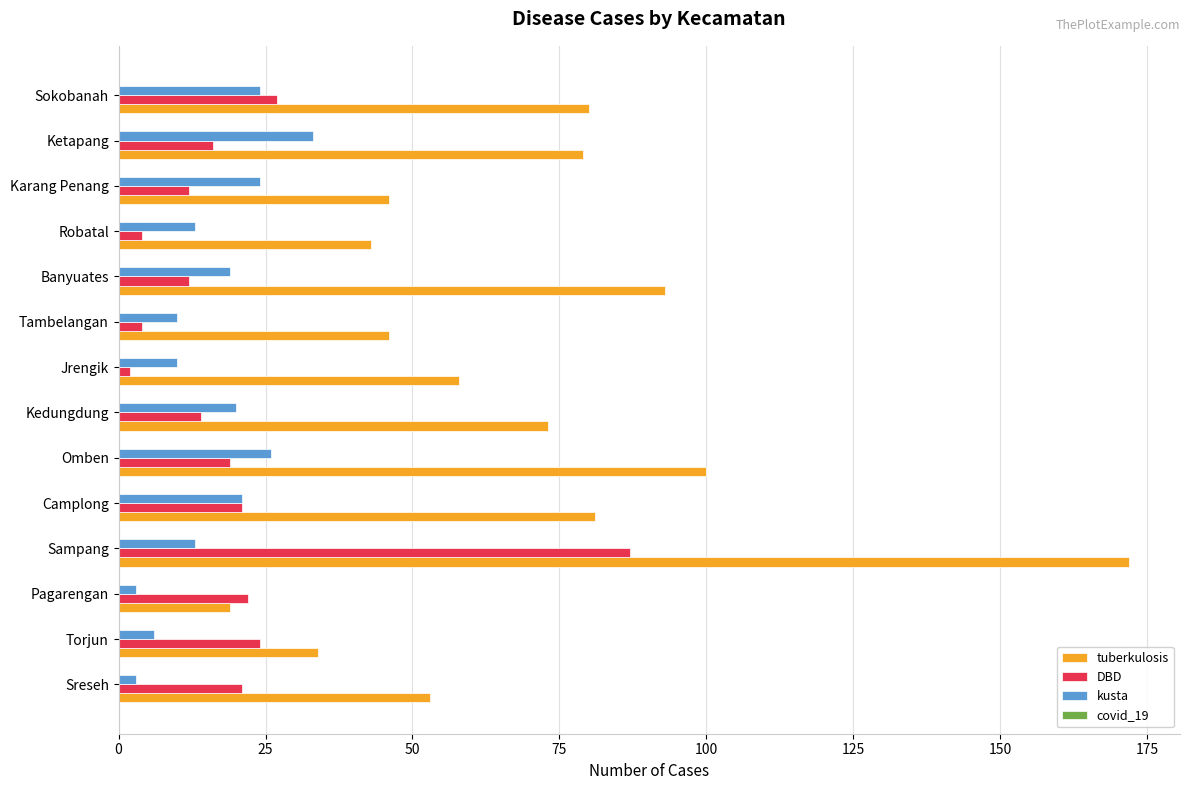

List the series in order of their peak value, lowest first.

kusta, DBD, tuberkulosis